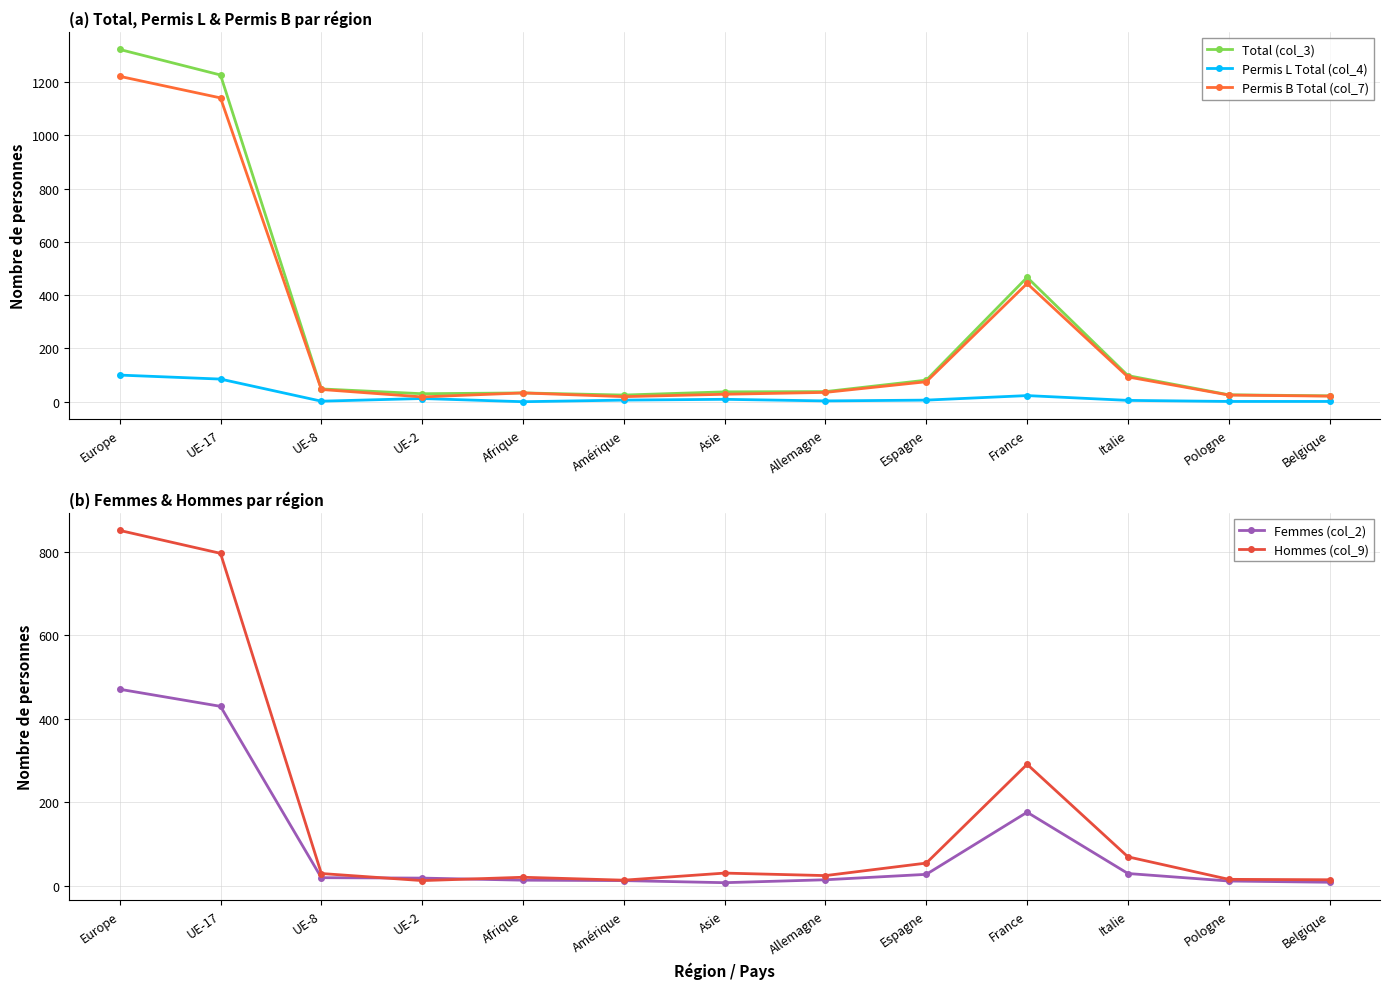

Where is the first local maximum for Hommes (col_9)?

Afrique